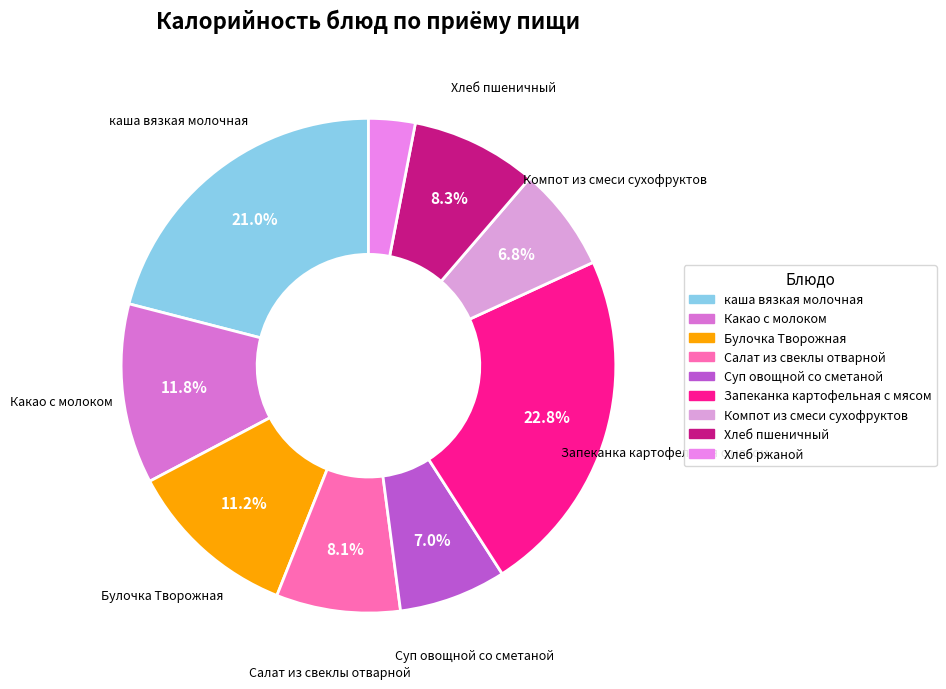

To the nearest percent, what is the difference between the Компот из смеси сухофруктов and Запеканка картофельная с мясом slice percentages?

16%